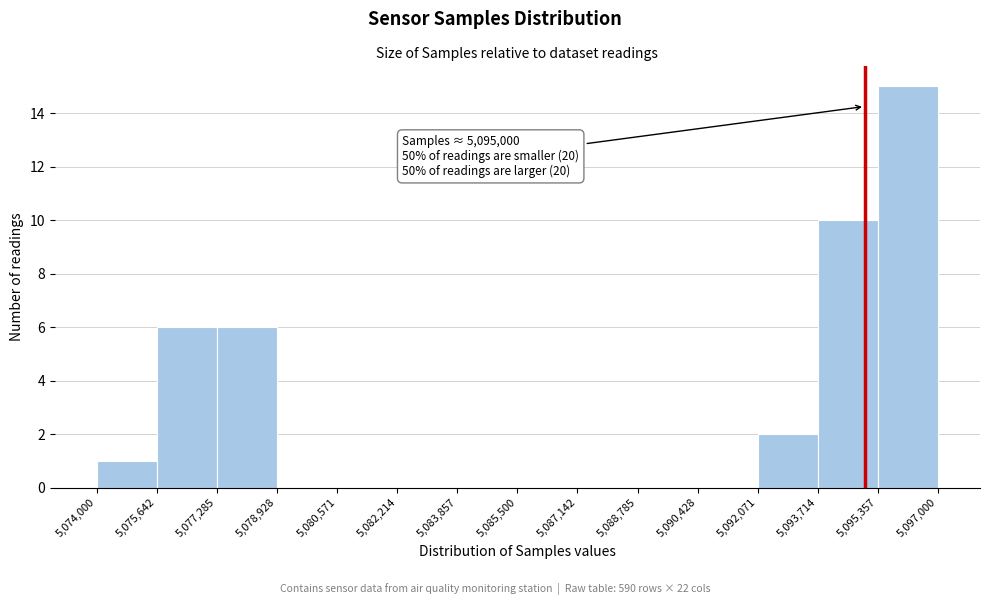

Which range on the x-axis has the tallest bar?

5,095,357 to 5,097,000